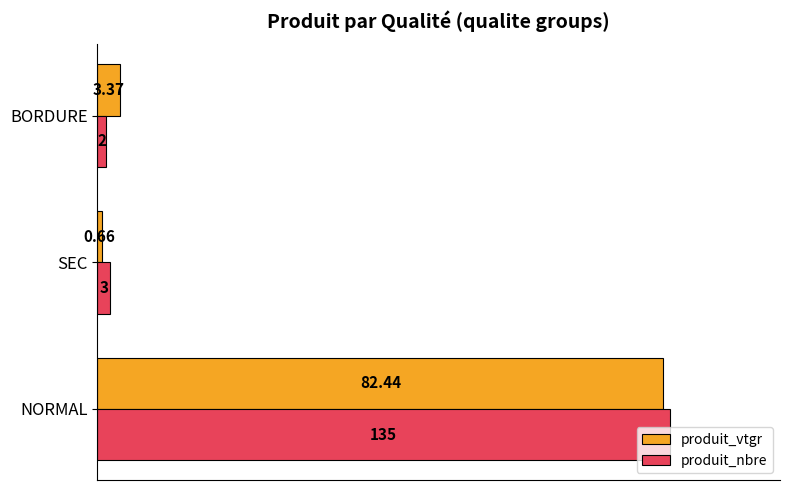

What are all the series names shown in the legend?

produit_vtgr, produit_nbre